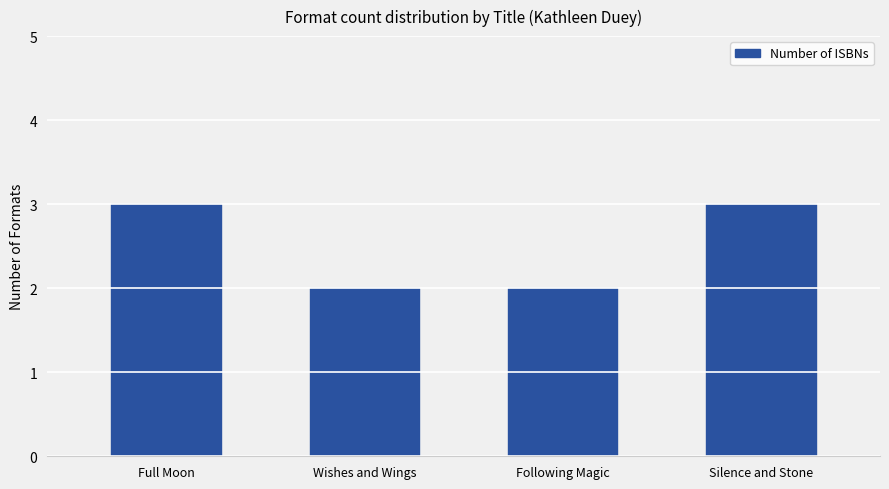

Reading left to right, extract all data points from this chart.

3	2	2	3